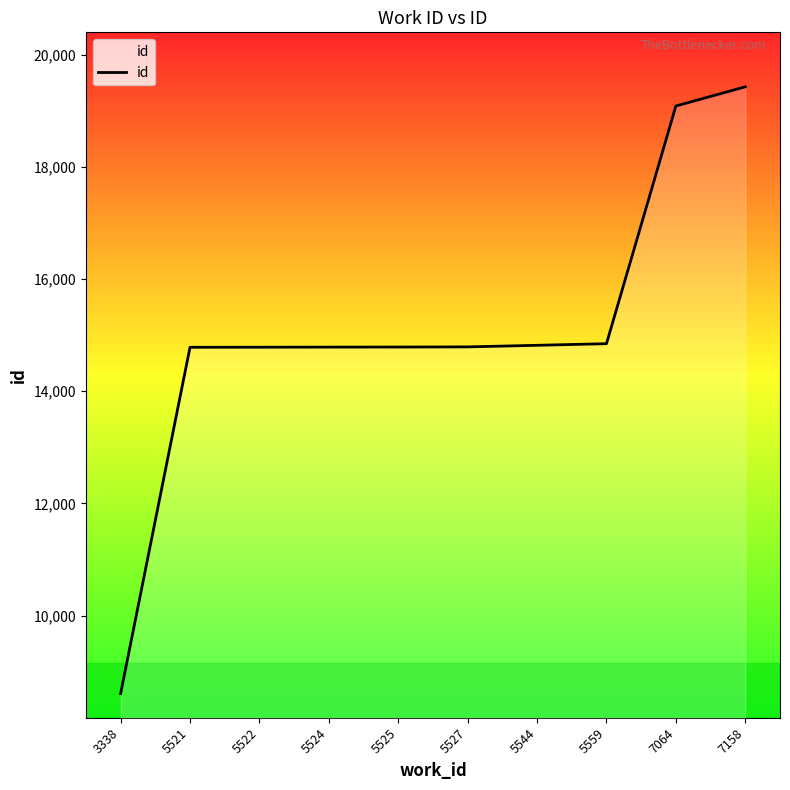

The value at 5525 is 14788. True or false?

True